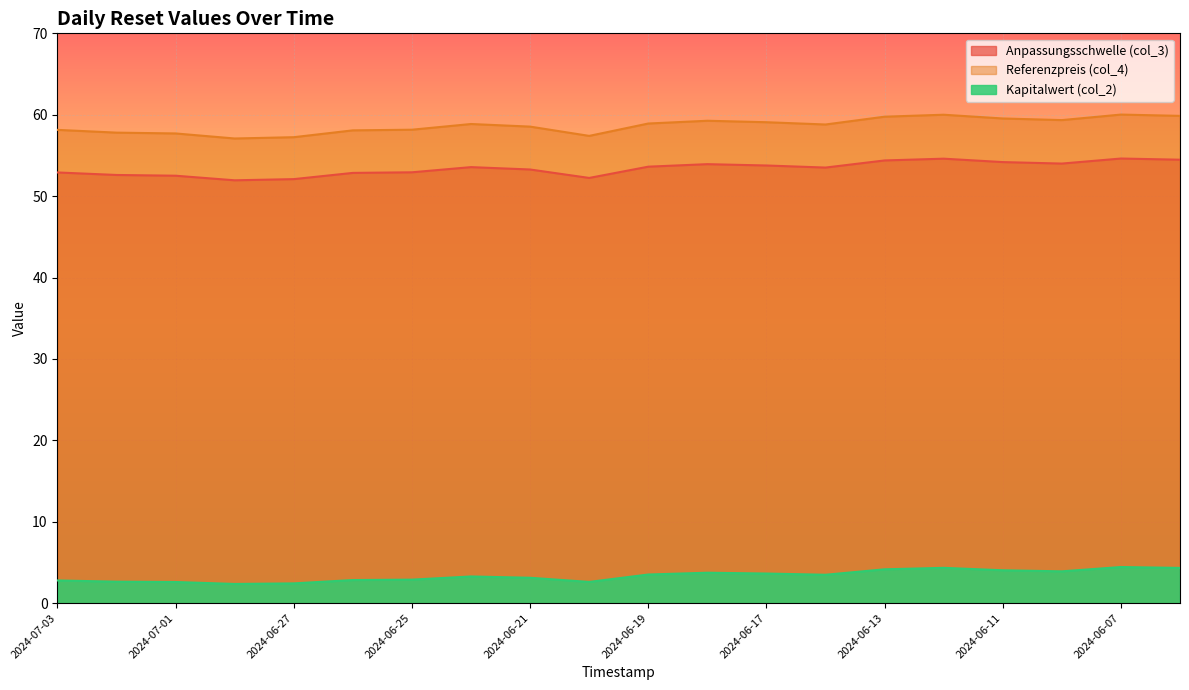

How many values in the Kapitalwert (col_2) series are below 3?

8